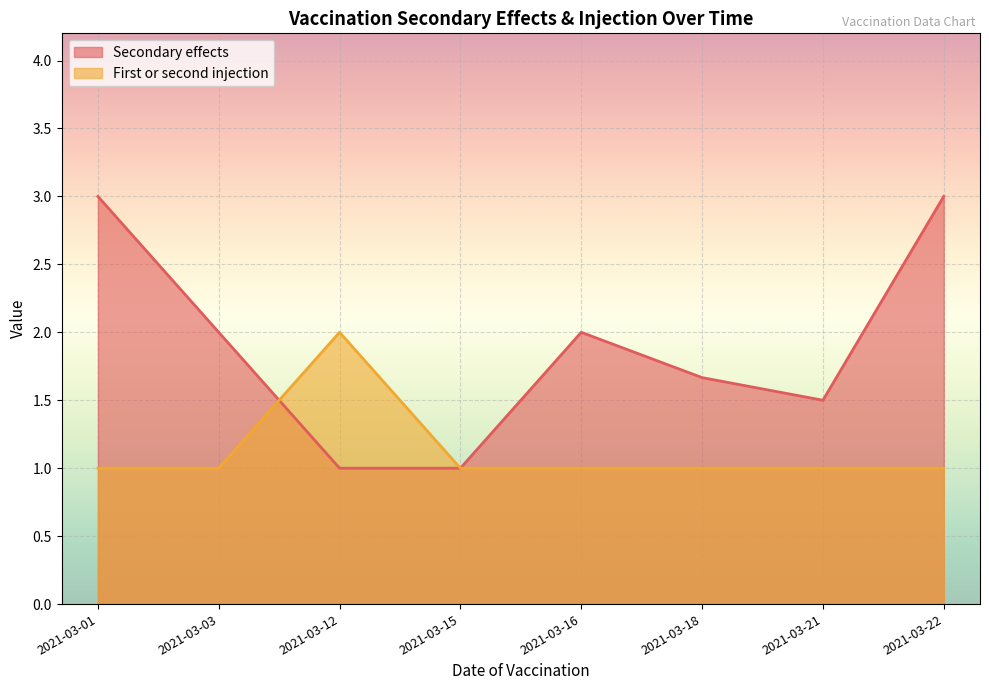

Is it true that First or second injection equals 1 at 2021-03-03?

False